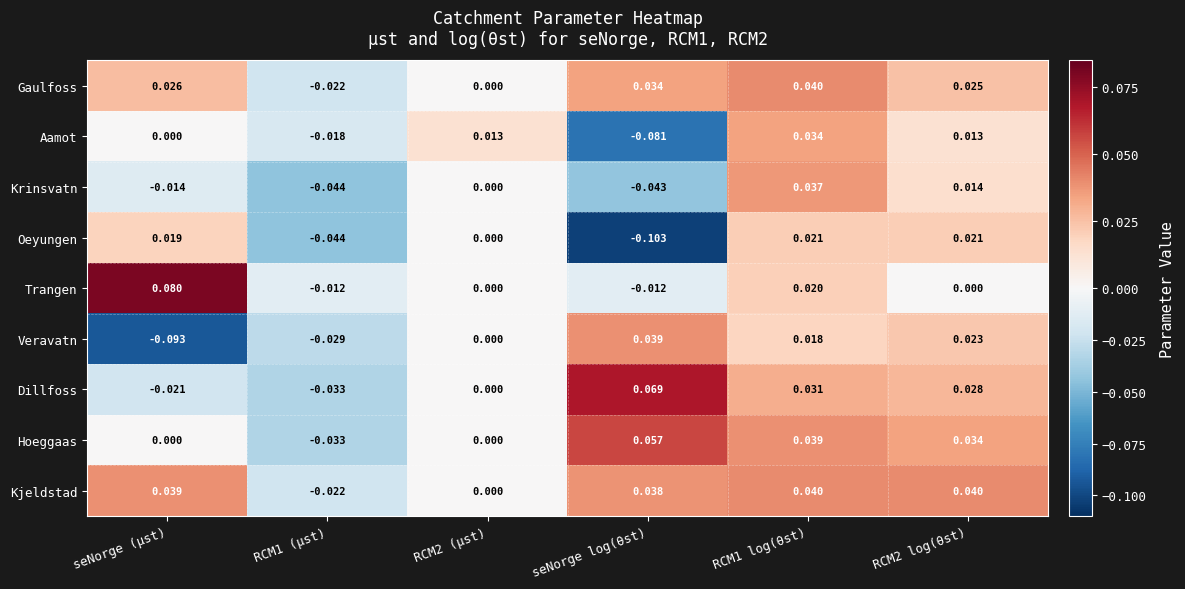

Which series has the largest total across all categories?

Kjeldstad